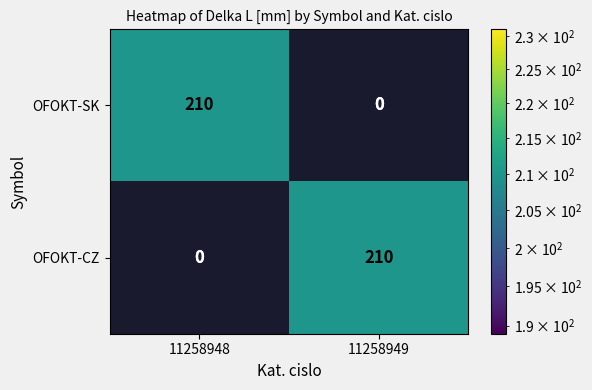

At which category does the chart reach its peak across all series?

11258949